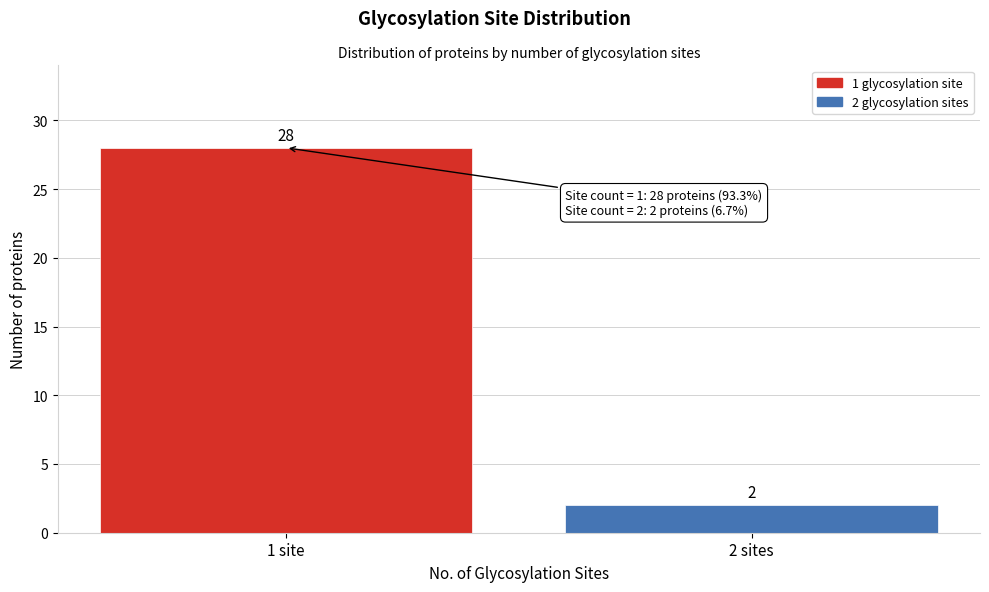

Reading left to right, extract all data points from this chart.

1 site=28	2 sites=2